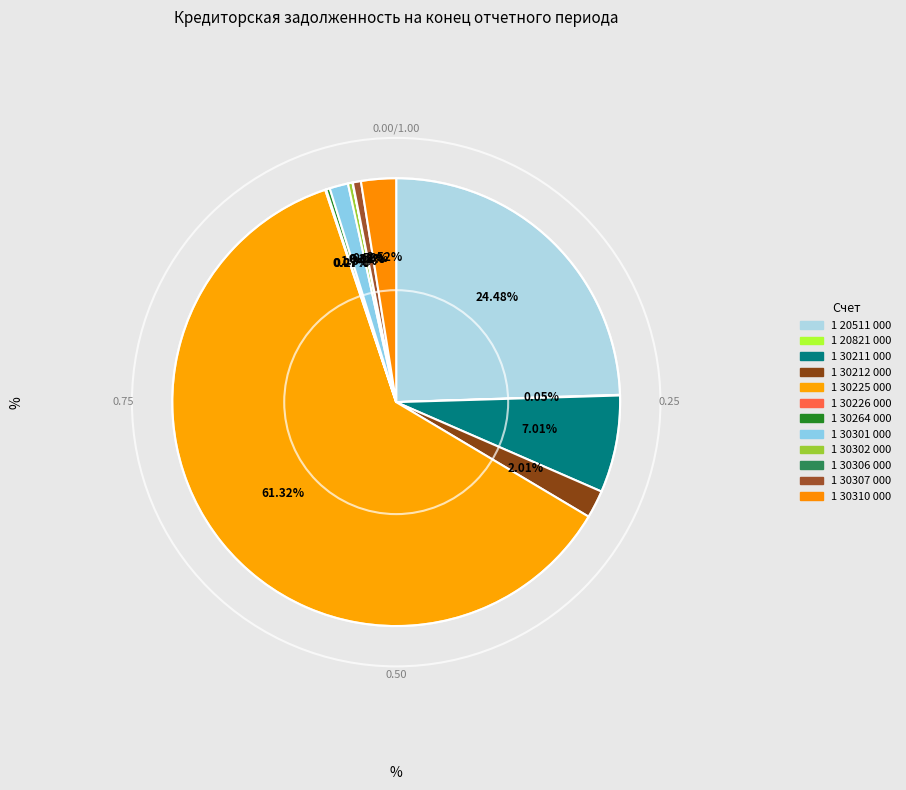

What is the smallest slice in the pie chart?

1 30306 000